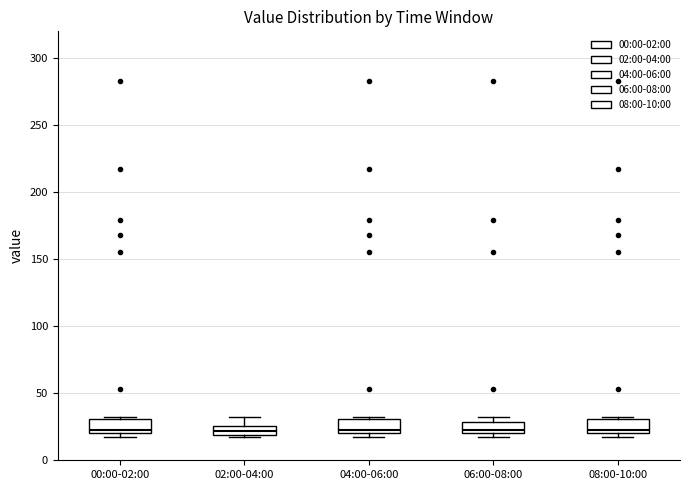

Where does the median line of the box for 00:00-02:00 sit on the y-axis? The values are not printed on the chart, so give them approximately, as read against the axis.

25